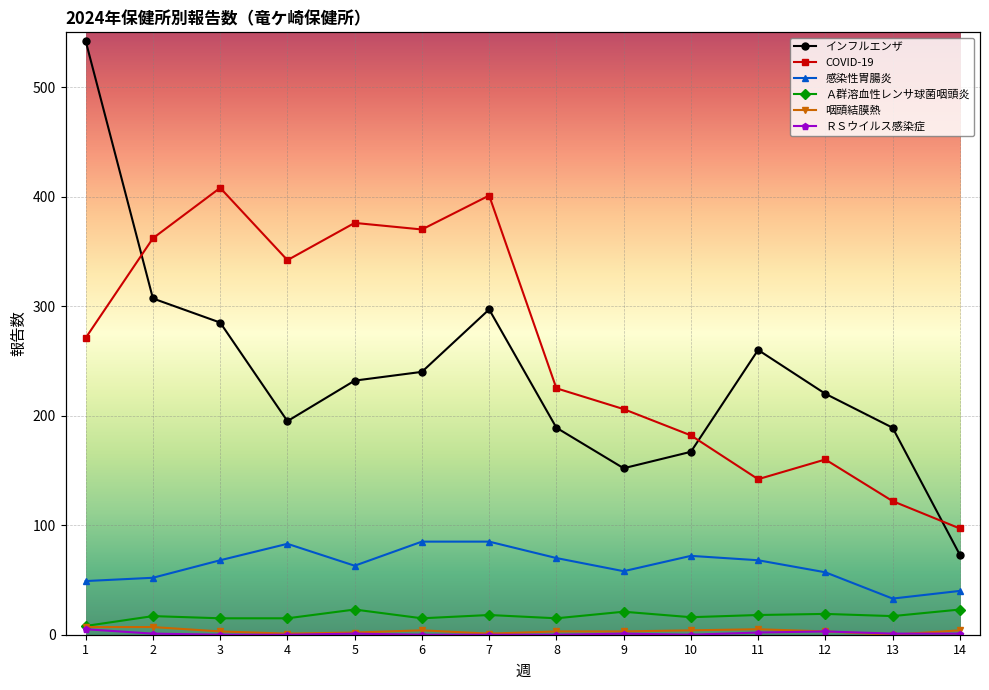

What is the spread (max minus min) of values at 4?

342